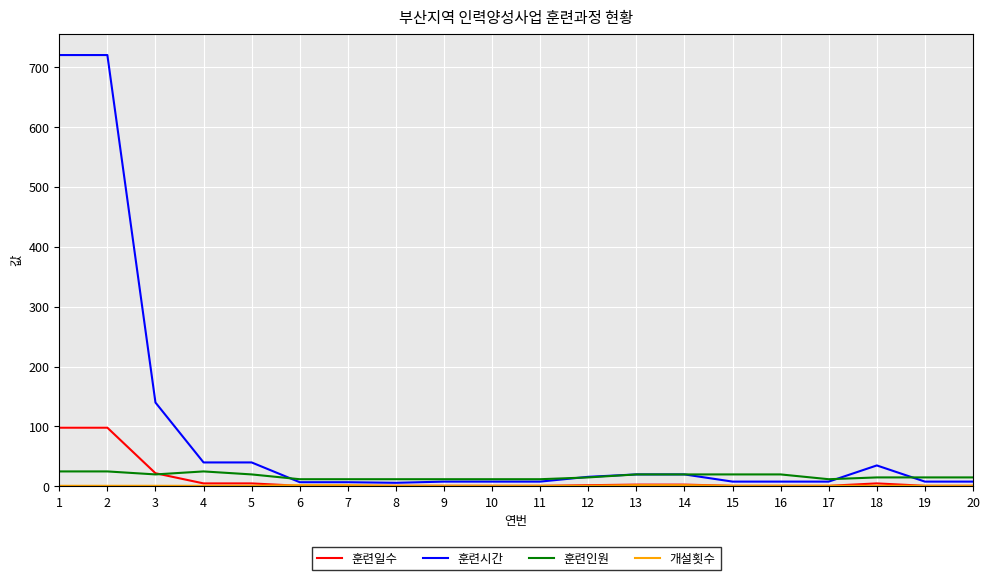

Which series has the largest total across all categories?

훈련시간